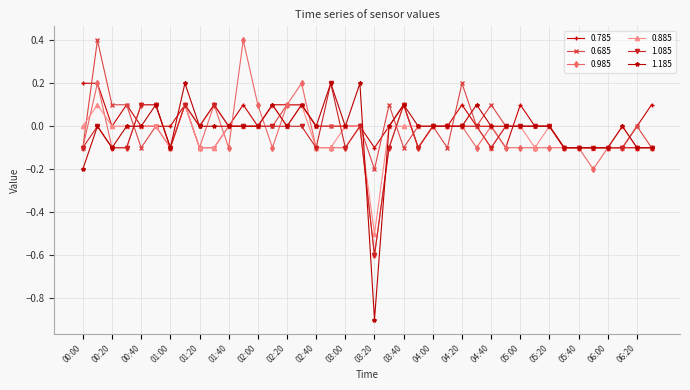

True or false: 1.185 has more than 0 interior local peaks.

True